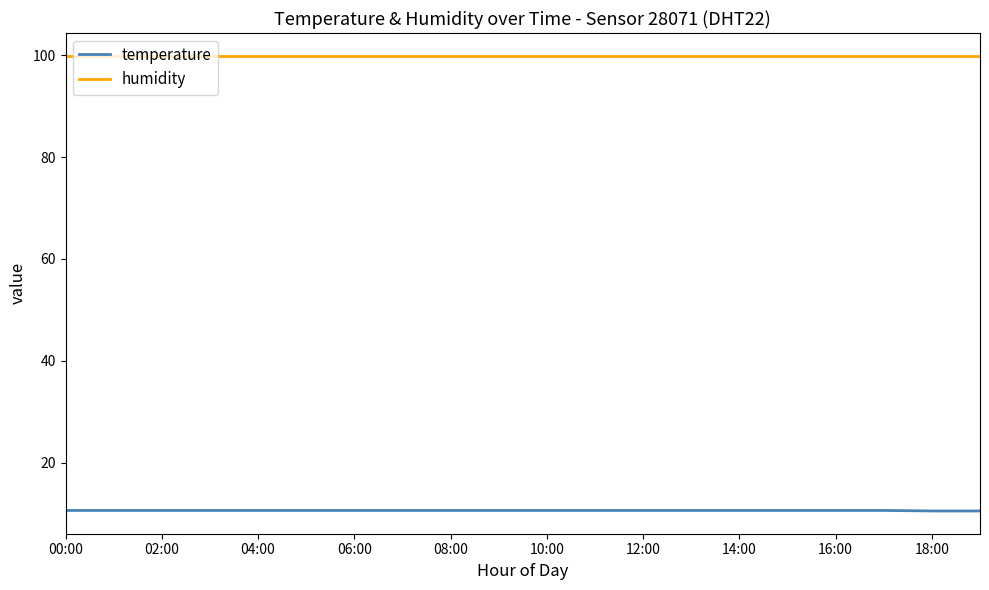

Which series has the largest total across all categories?

humidity